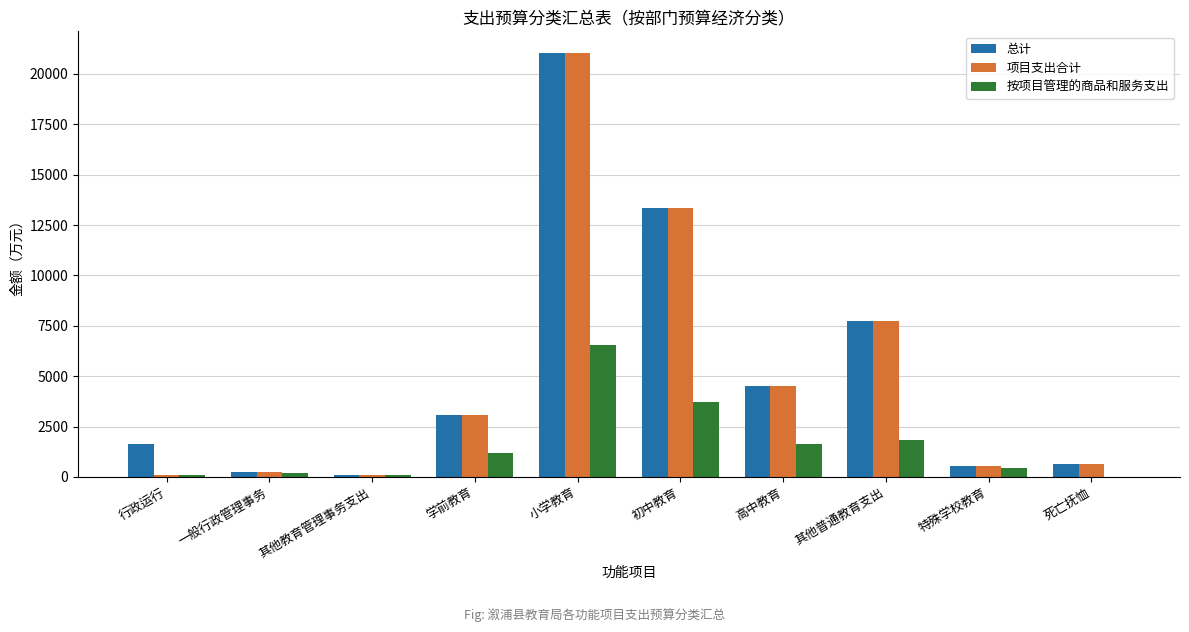

How many data points in 项目支出合计 are above 3077?

5